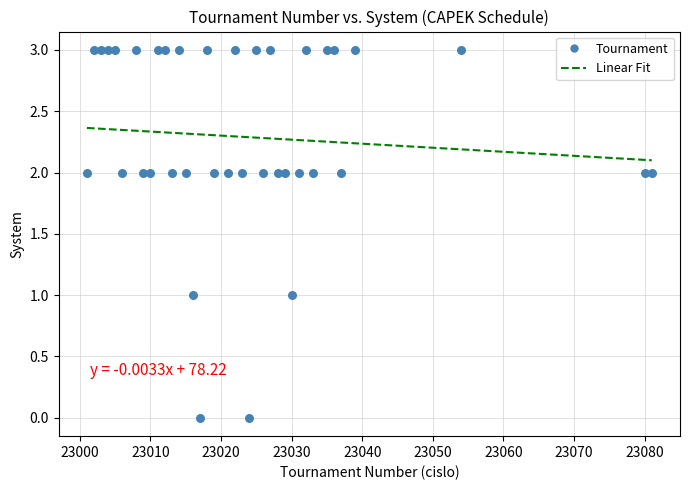

What is the range of Y values (max minus min)?

3